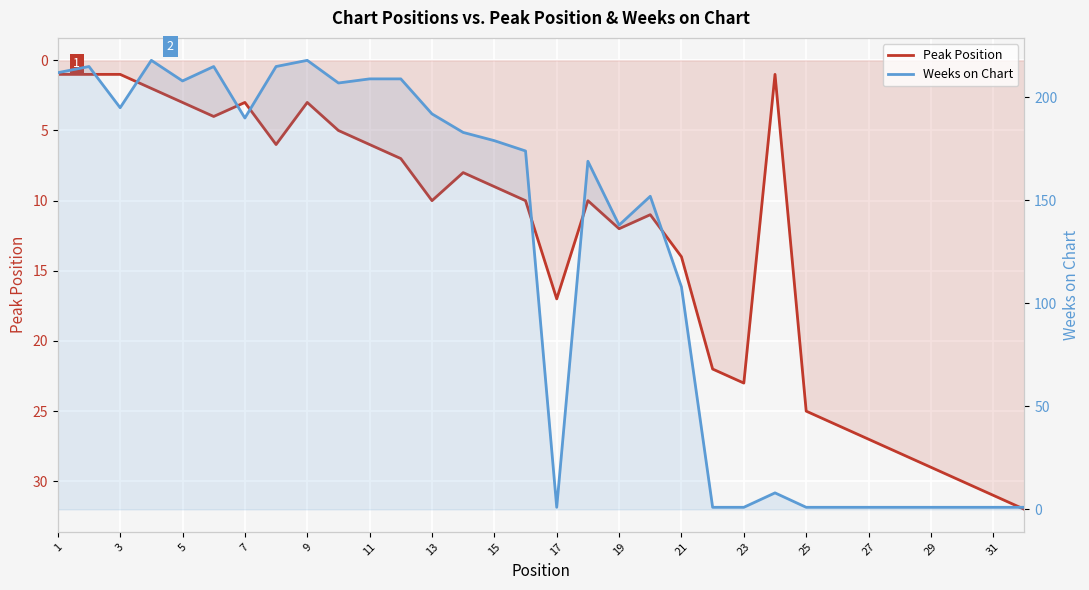

What is the difference between the second highest and minimum values in the Peak Position series?

30